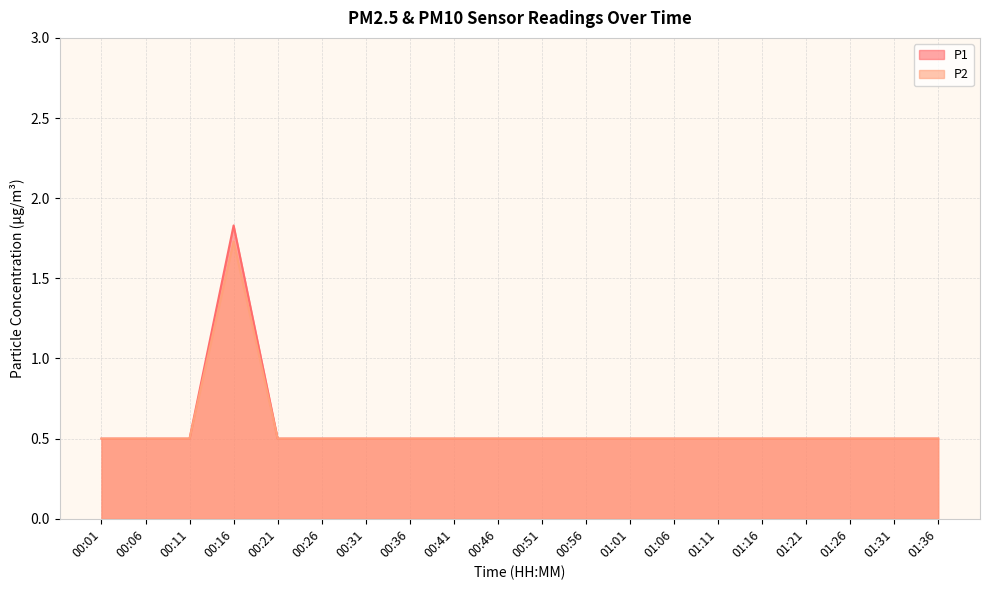

What is the sum of the P1 values at 01:01 and 00:11?

1.0